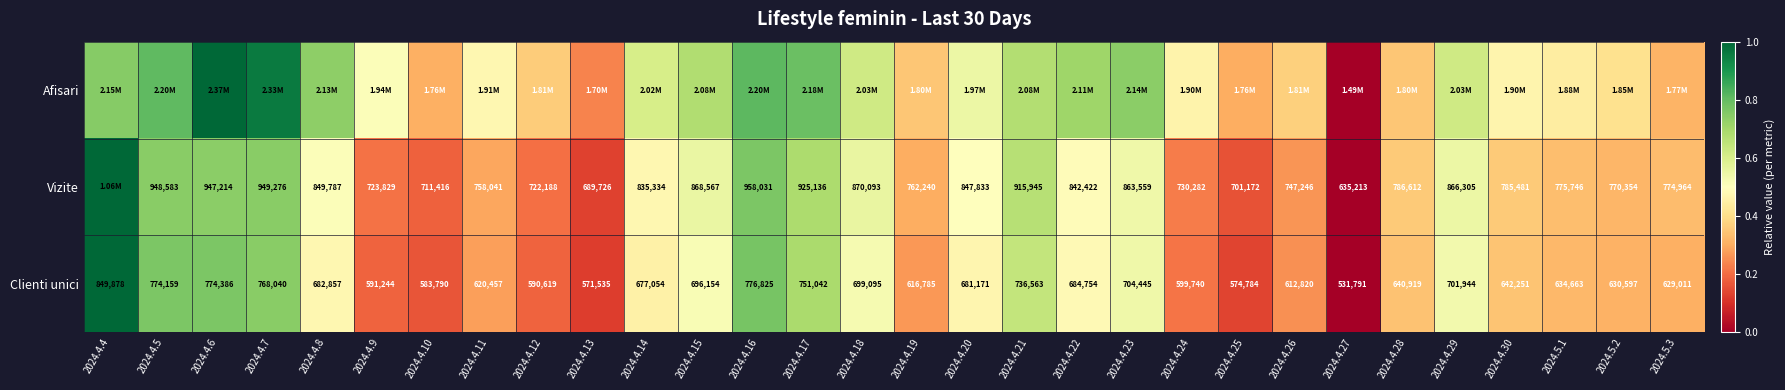

What is the difference between the second highest and minimum values in the Vizite series?

0.8